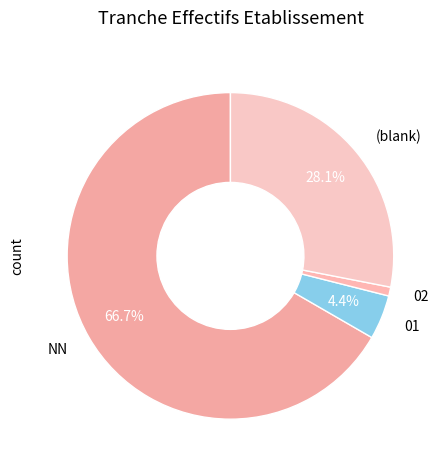

Is the sum of 01 and 02 greater than half?

No